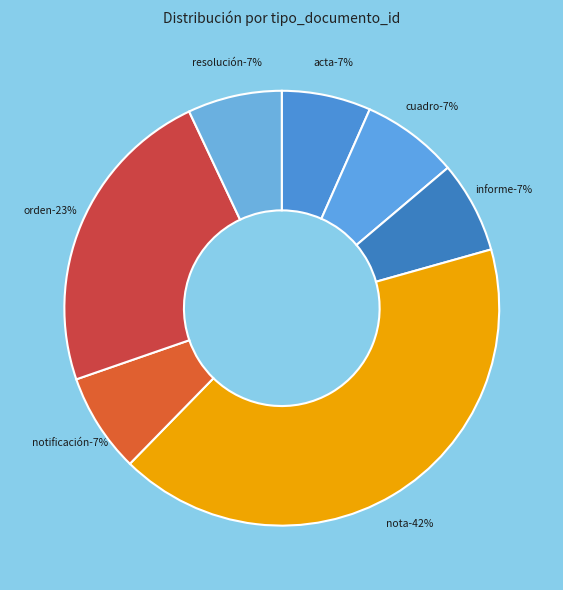

To the nearest percent, what portion does Resolución de Adjudicación represent?

7%